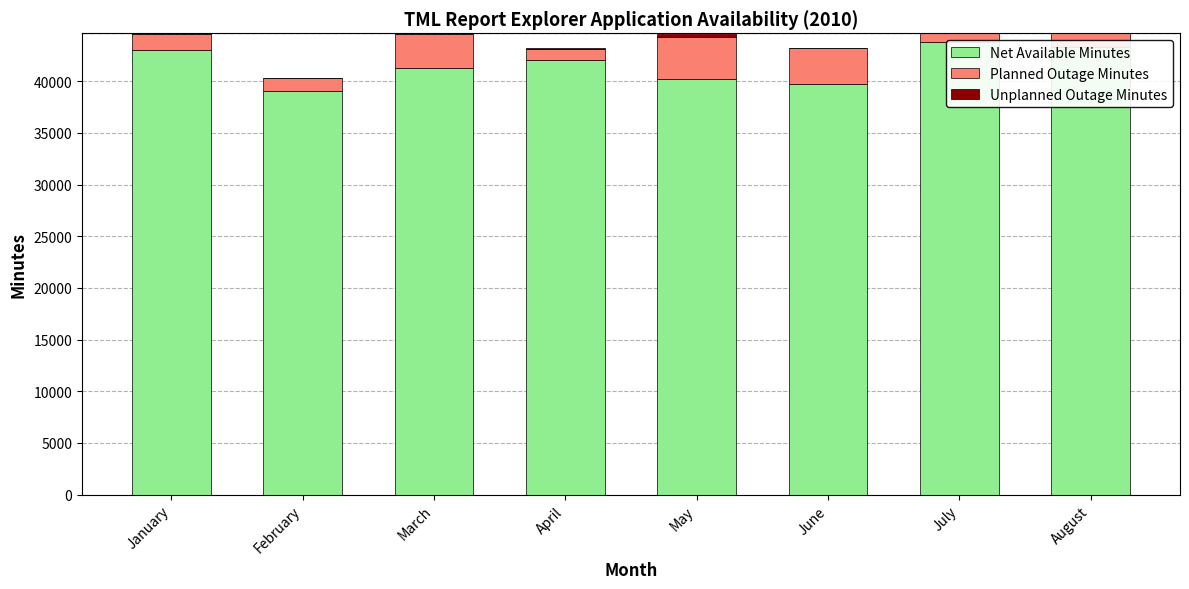

How many data points in Net Available Minutes are above 42080?

3